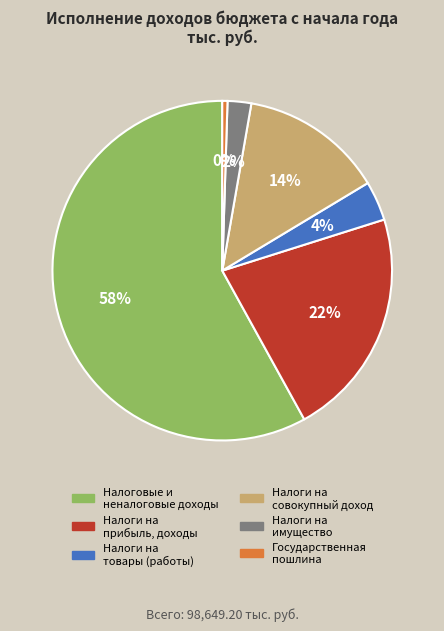

Rank the categories by value from highest to lowest.

Налоговые и неналоговые доходы, Налоги на прибыль, доходы, Налоги на совокупный доход, Налоги на товары (работы), Налоги на имущество, Государственная пошлина